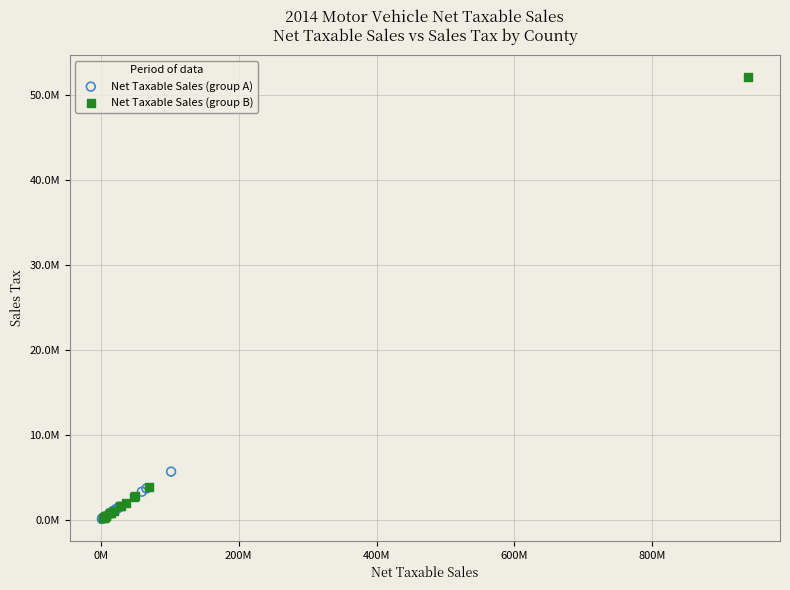

What are all the series names shown in the legend?

Net Taxable Sales (group A), Net Taxable Sales (group B)